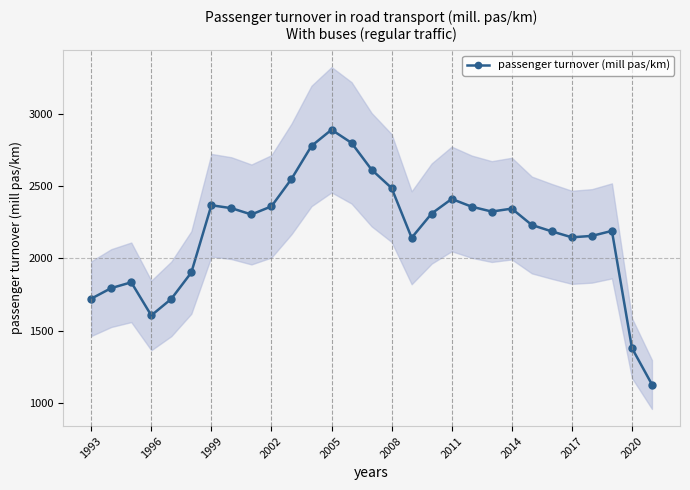

The value of passenger turnover (mill pas/km) at 2020 is 1380.5. True or false?

True